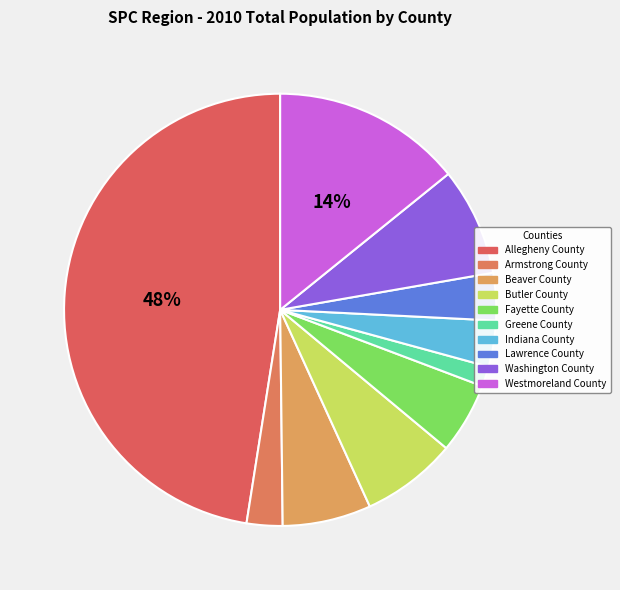

What is the total percentage of Indiana County and Armstrong County?

6.1%